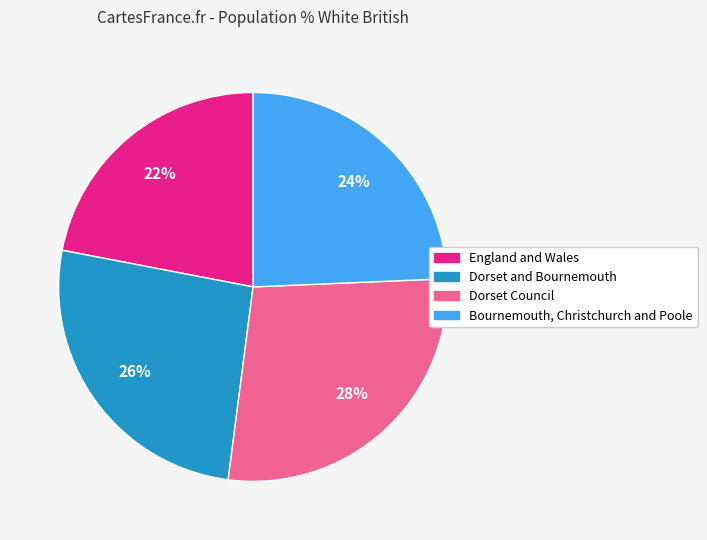

Rank the categories by value from lowest to highest.

England and Wales, Bournemouth, Christchurch and Poole, Dorset and Bournemouth, Dorset Council